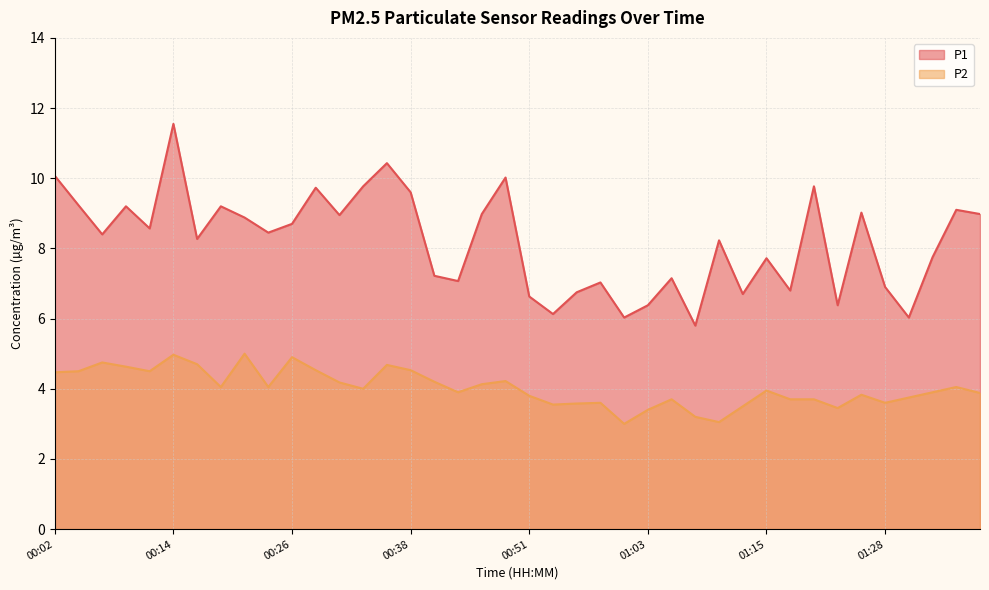

True or false: P2 and P1 intersect in this chart.

False